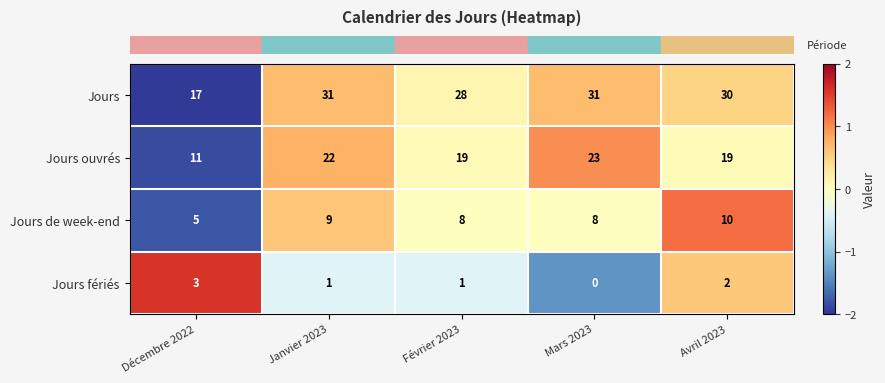

How many values in the Jours series are below 30?

2